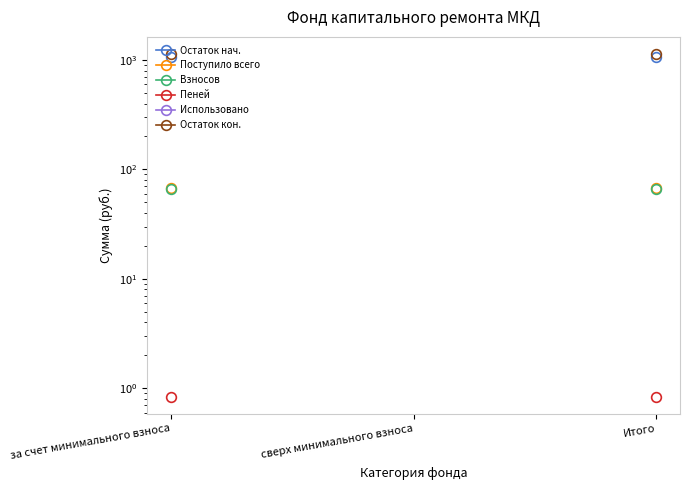

What is the spread (max minus min) of values at Итого?

1133.3